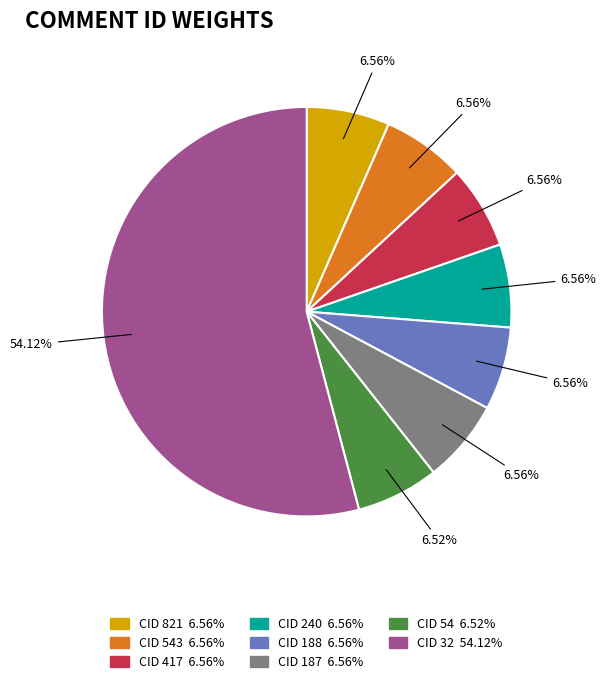

Does any single category account for the majority?

Yes